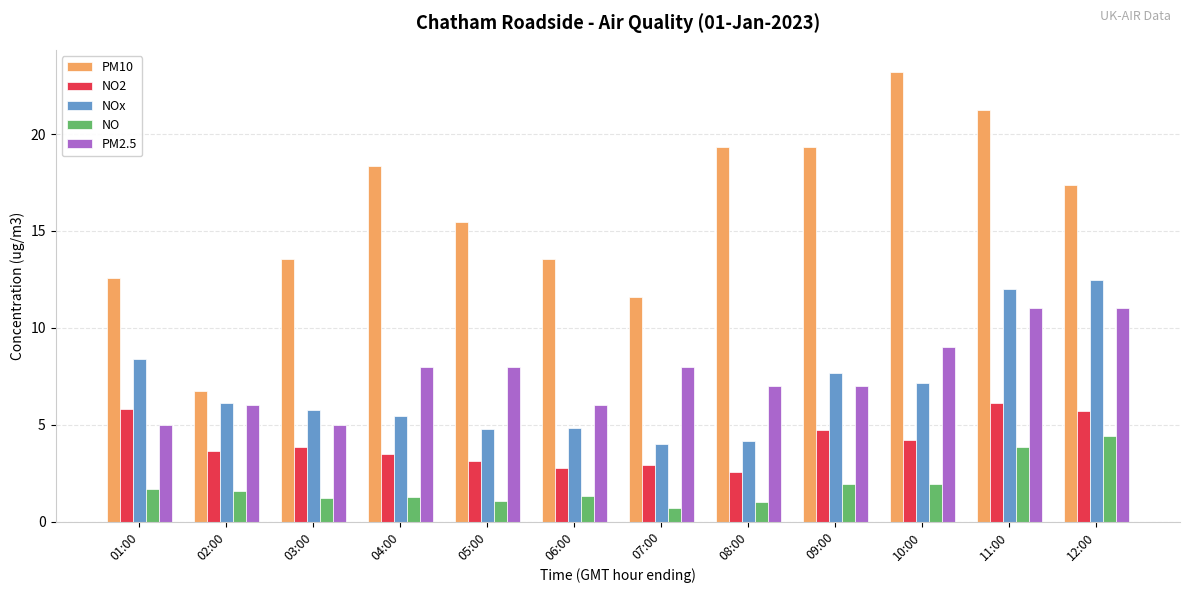

Are the bars horizontal?

No